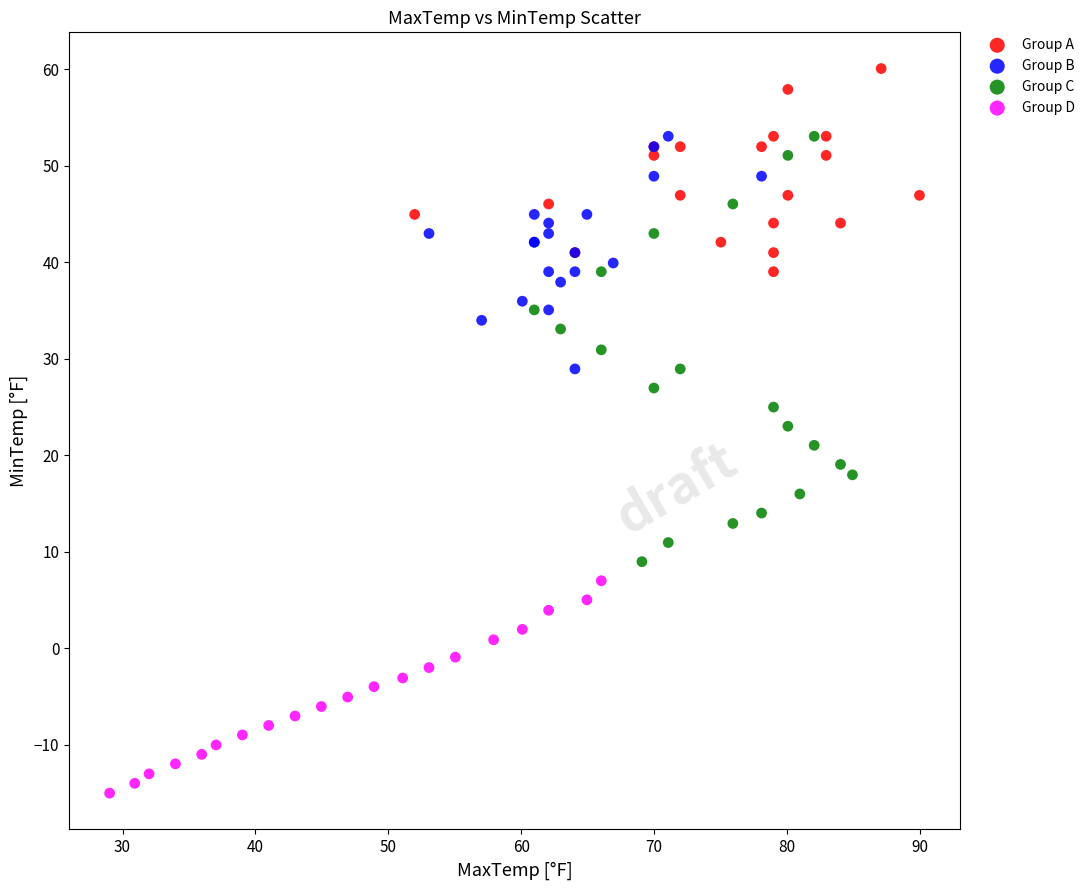

Which series contains the lowest Y value?

Group D